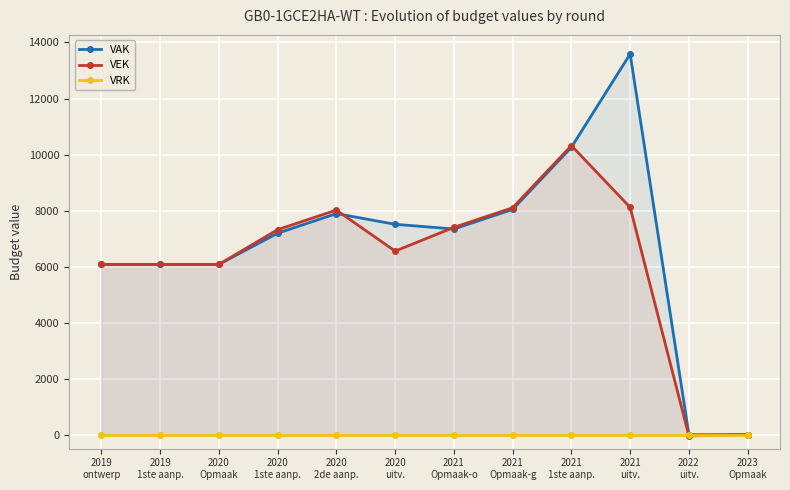

Is the value of VAK at 2020
uitv. greater than the value of VRK at 2023
Opmaak?

Yes